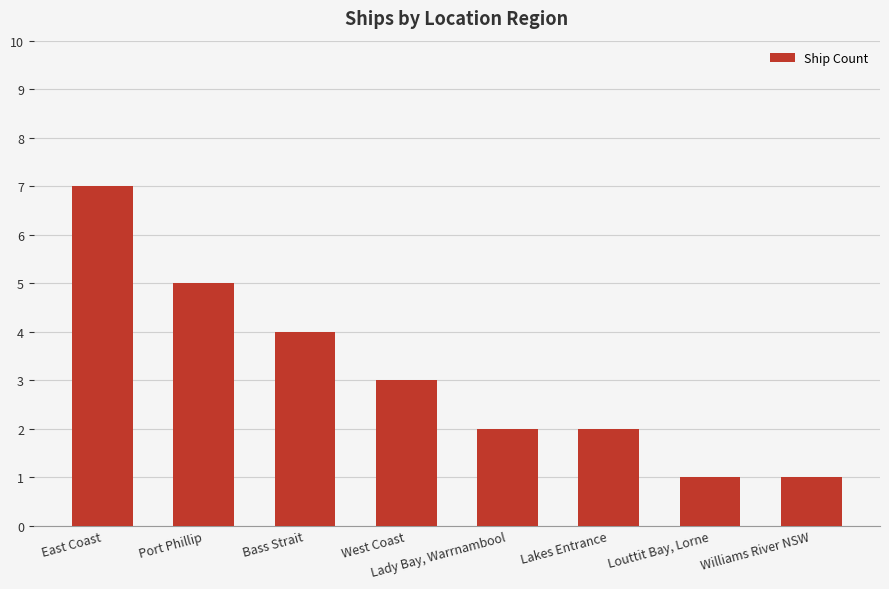

What is the smallest value displayed?

1